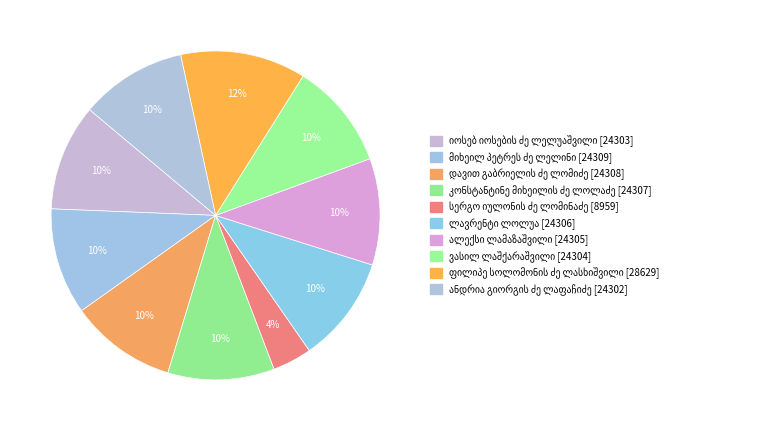

Rank the categories by value from lowest to highest.

სერგო იულონის ძე ლომინაძე, ანდრია გიორგის ძე ლაფაჩიძე, იოსებ იოსების ძე ლელუაშვილი, ვასილ ლაშქარაშვილი, ალექსი ლამაზაშვილი, ლავრენტი ლოლუა, კონსტანტინე მიხეილის ძე ლოლაძე, დავით გაბრიელის ძე ლომიძე, მიხეილ პეტრეს ძე ლელინი, ფილიპე სოლომონის ძე ლასხიშვილი